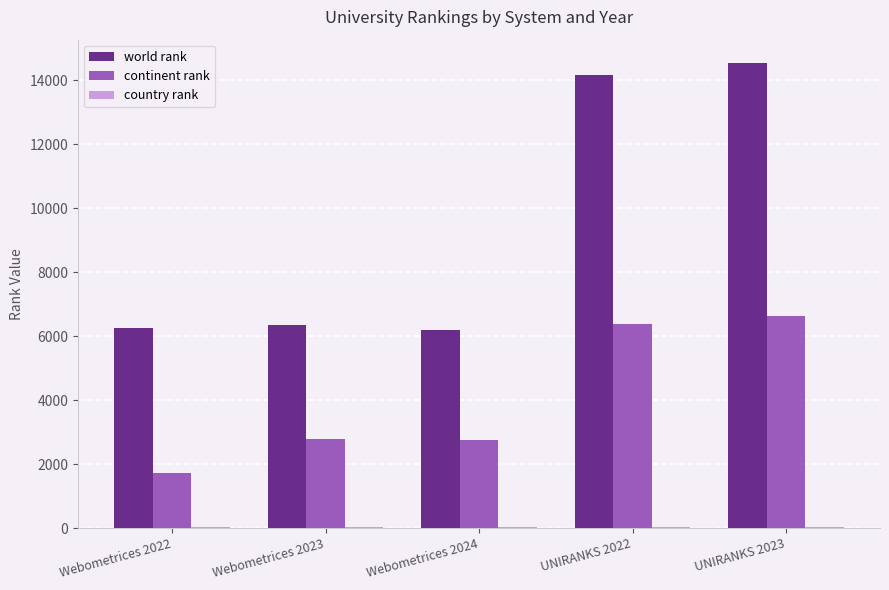

What is the sum of all world rank values?

47502